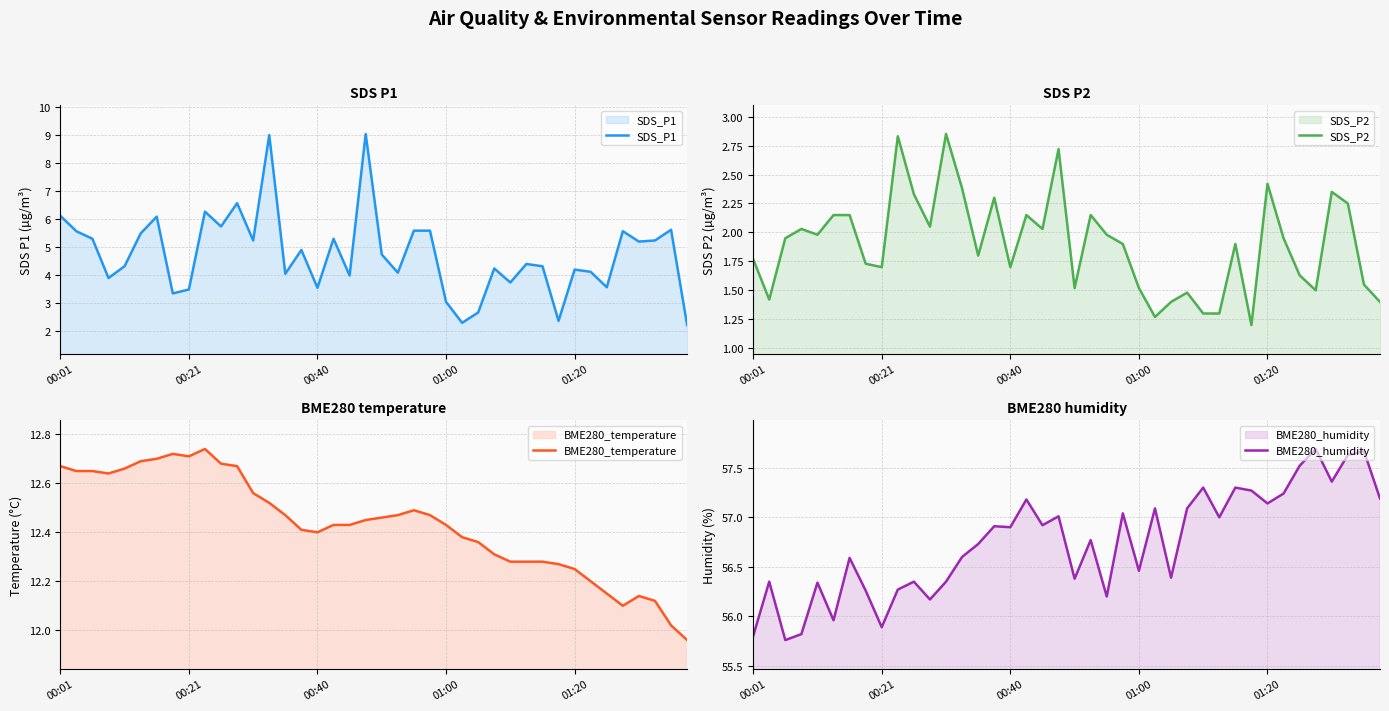

What is the total value across all series at 35?

76.8